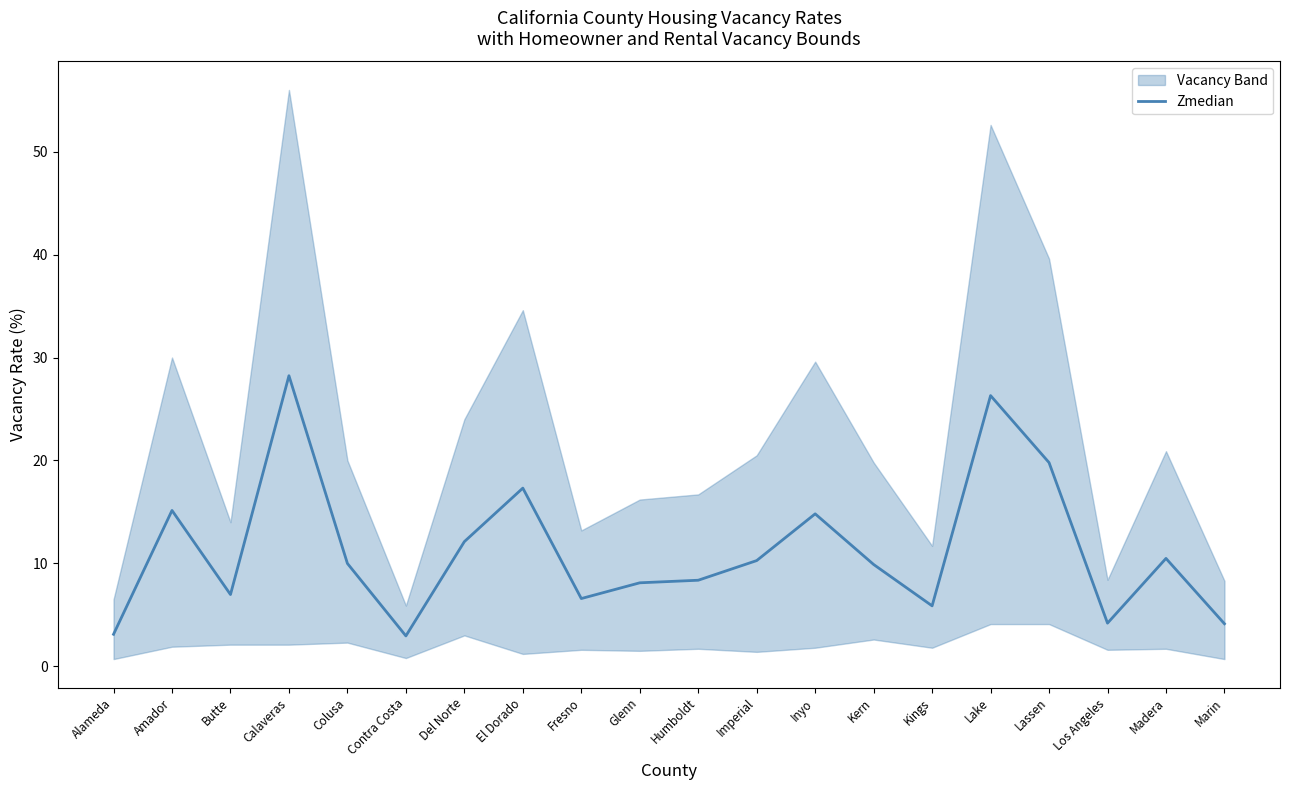

The value at Los Angeles is 5.7. True or false?

False